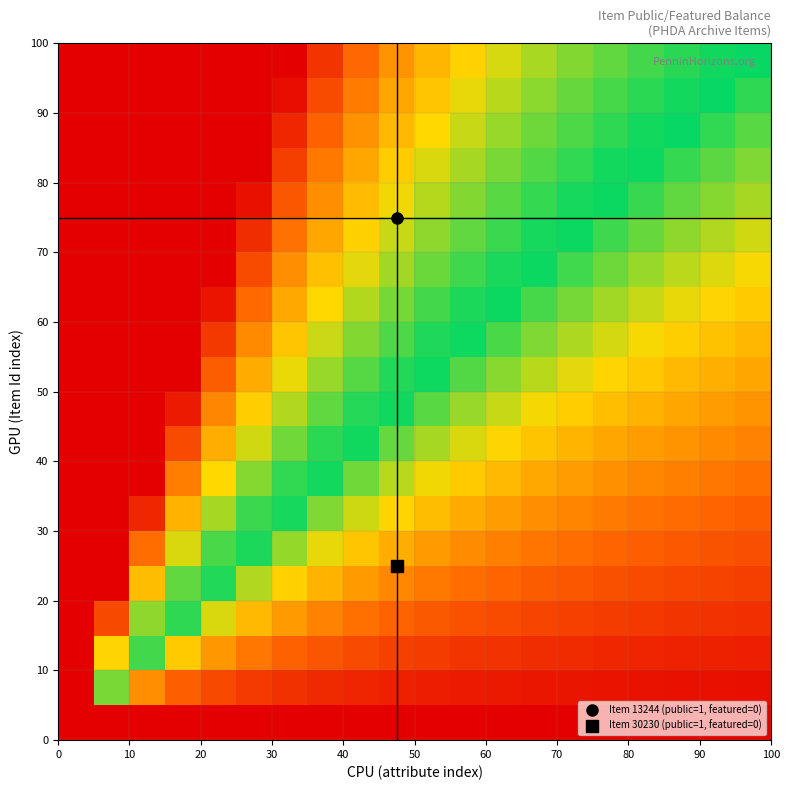

How many data points does each series have?

20